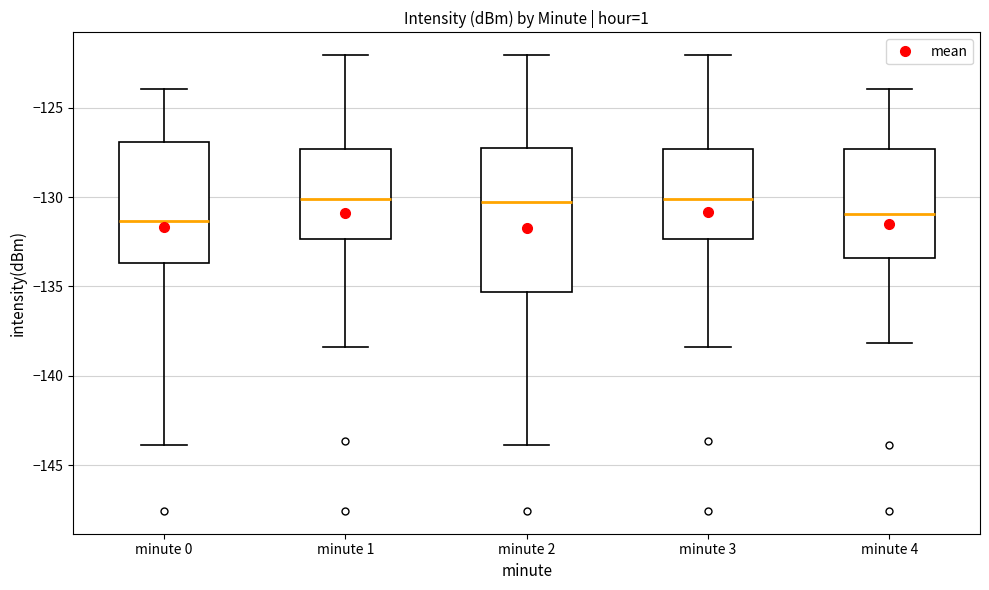

Reading left to right, transcribe this box plot: for each box, give where its median line is, the range the box spans, and where its two whiskers end, as read against the y-axis. The values are not printed on the chart, so give them approximately, as read against the axis.

minute 0: median -131.5, box -133.5 to -127.0, whiskers -144.0 to -124.0
minute 1: median -130.0, box -132.5 to -127.5, whiskers -138.5 to -122.0
minute 2: median -130.5, box -135.5 to -127.5, whiskers -144.0 to -122.0
minute 3: median -130.0, box -132.5 to -127.5, whiskers -138.5 to -122.0
minute 4: median -131.0, box -133.5 to -127.5, whiskers -138.0 to -124.0